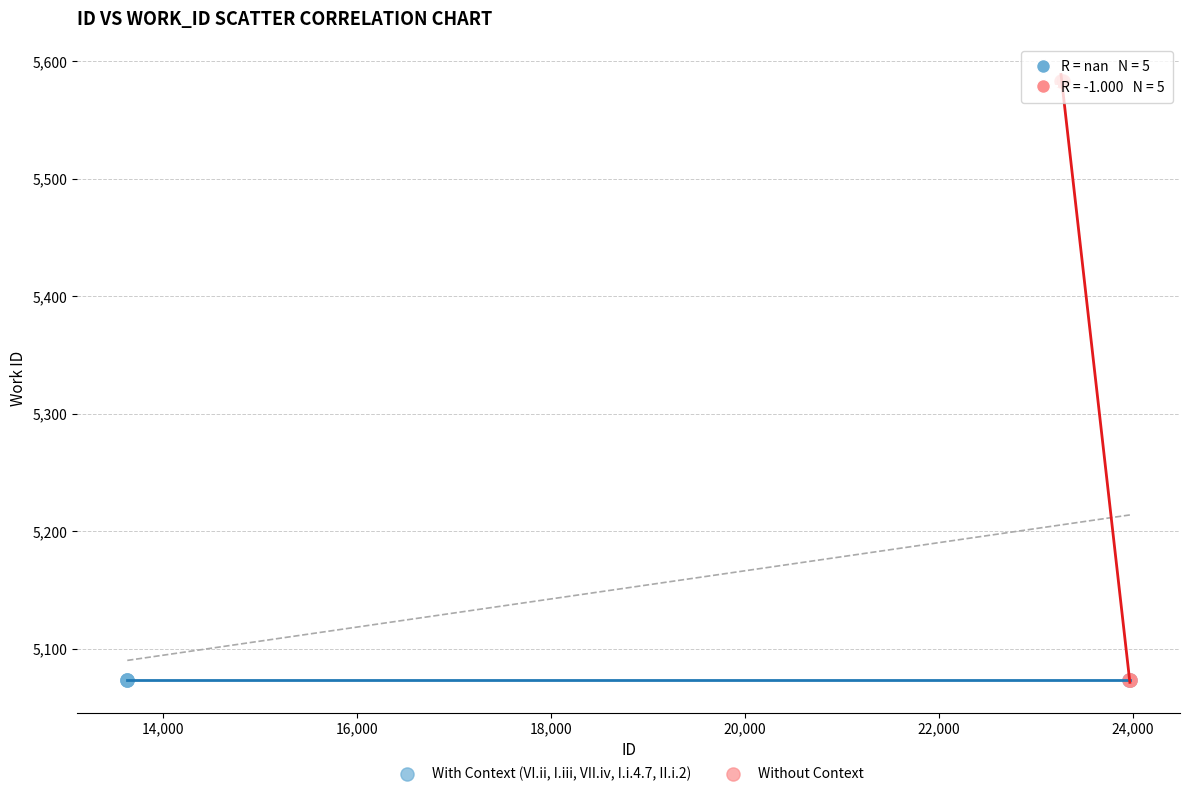

Which series contains the highest Y value?

Without Context